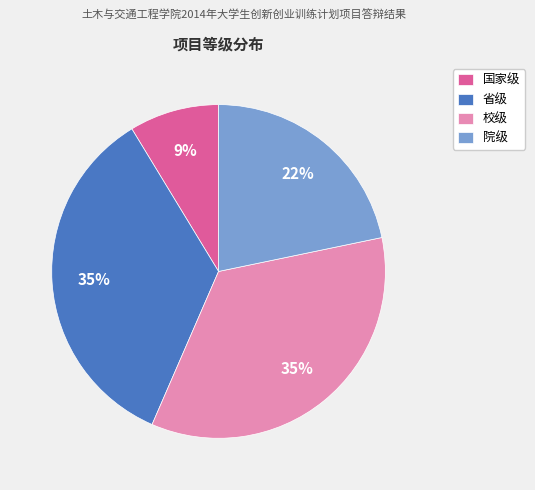

Count the number of slices in the pie.

4